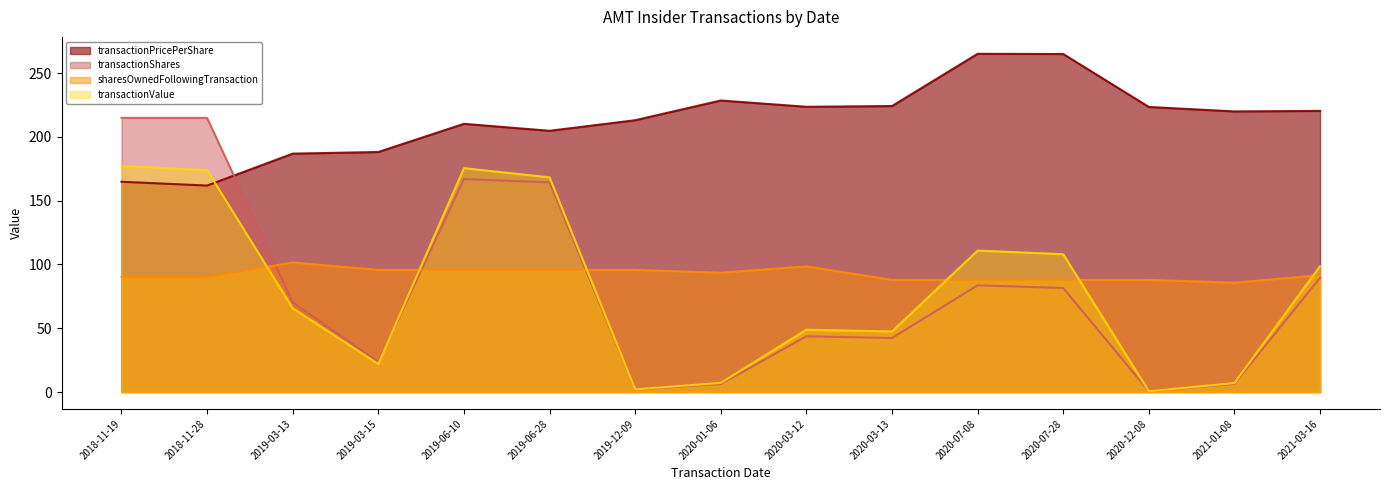

Between 2019-03-13 and 2019-06-28, which is larger?

2019-06-28